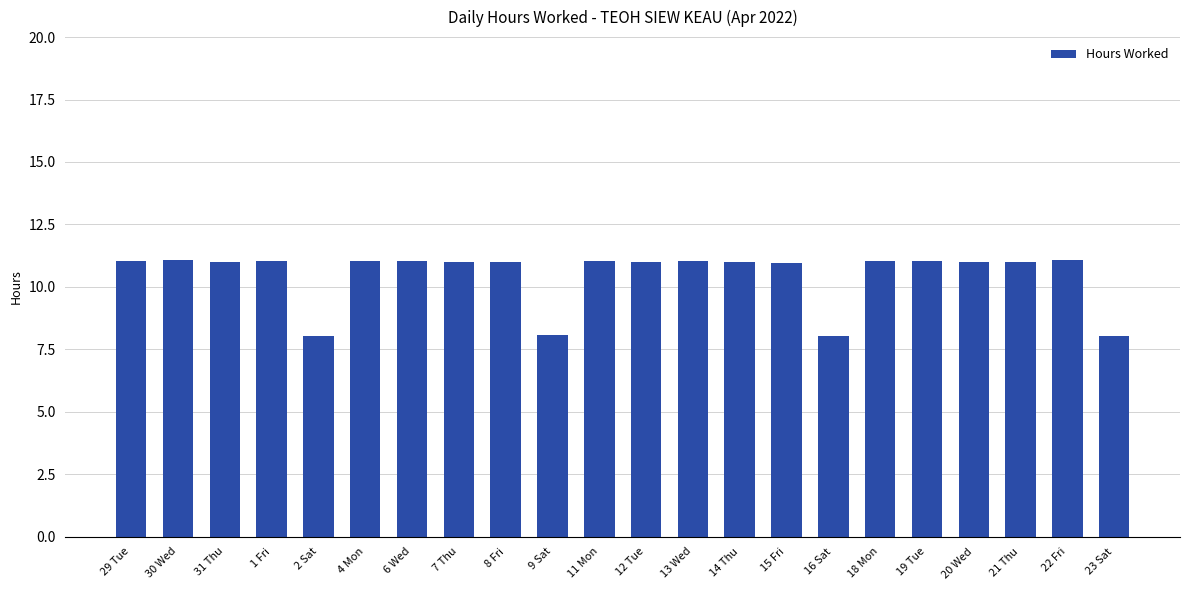

Is it true that the value at 18 Mon is 5.6?

False